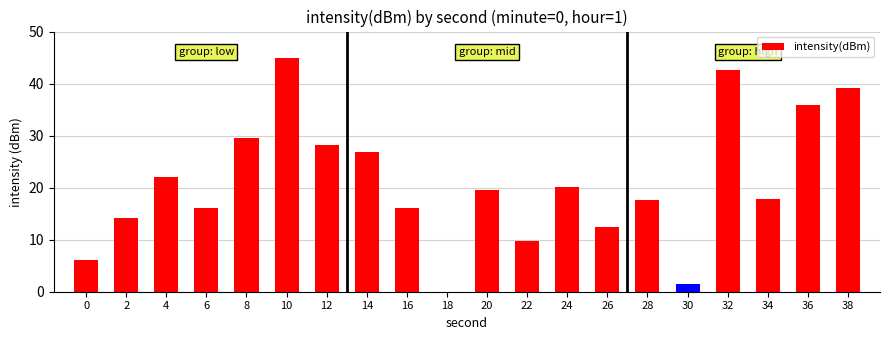

The chart shows a value of 49.2 at 8. True or false?

False